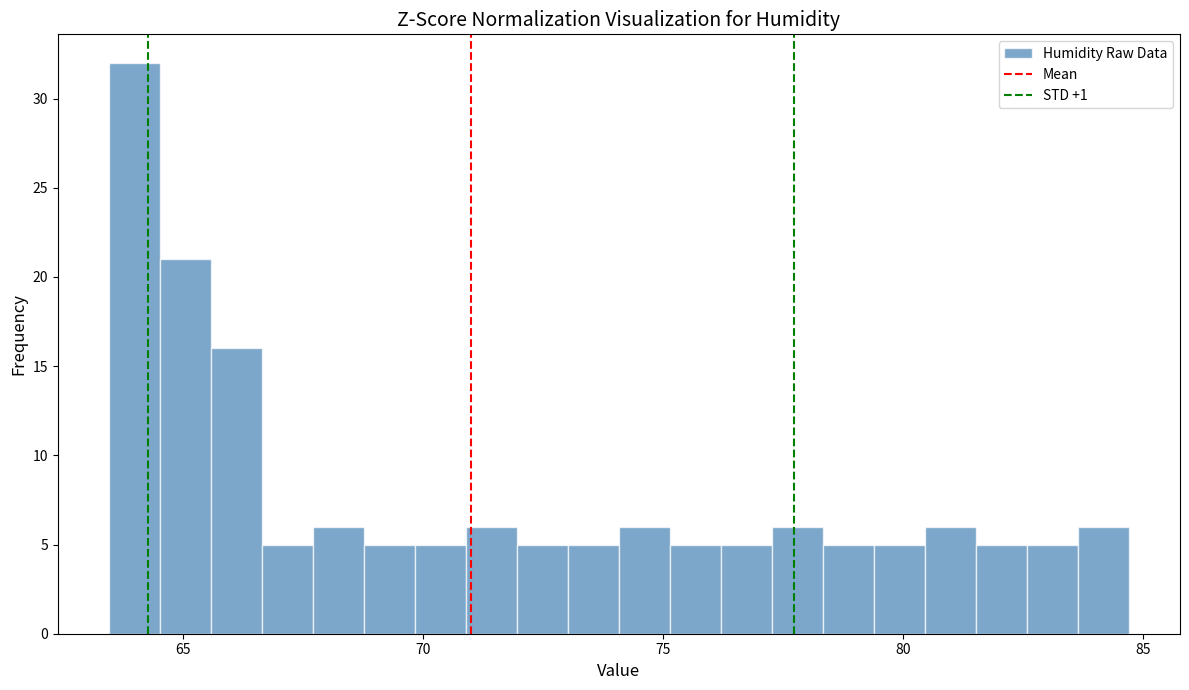

Read against the x-axis, roughly where is the centre of the tallest bar?

64.0